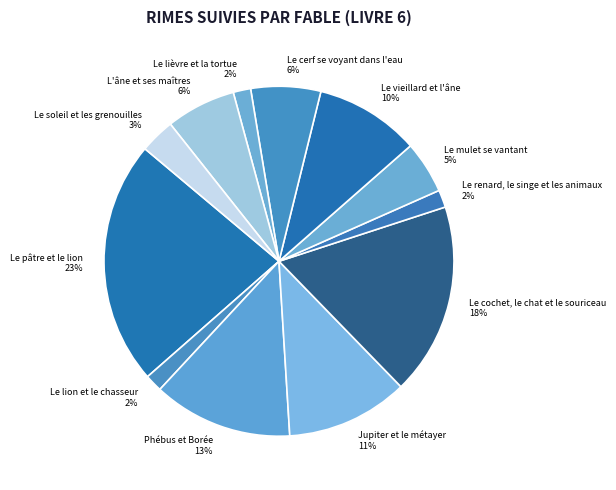

What is the largest slice in the pie chart?

Le pâtre et le lion